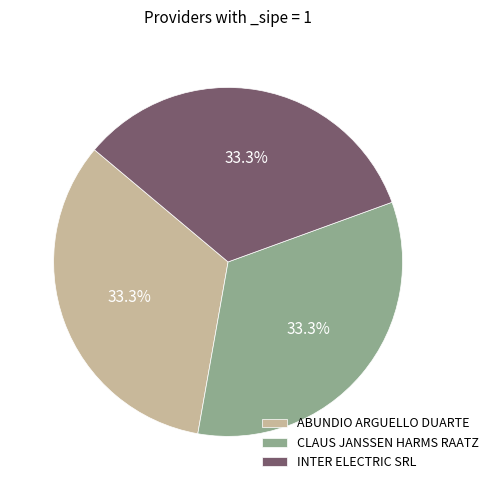

How many slices are in this pie chart?

3